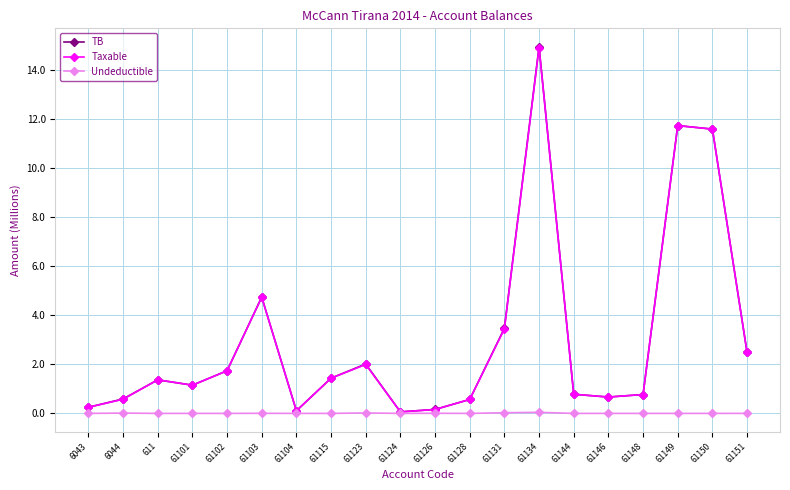

The value of TB at 61103 is 8.3. True or false?

False